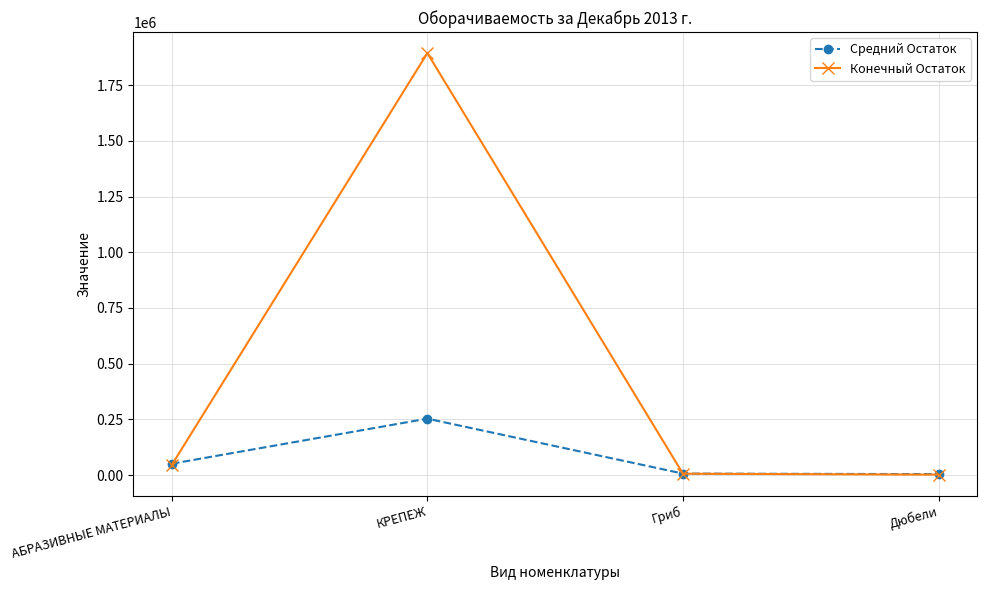

The value of Средний Остаток at АБРАЗИВНЫЕ МАТЕРИАЛЫ is 51273.7. True or false?

True